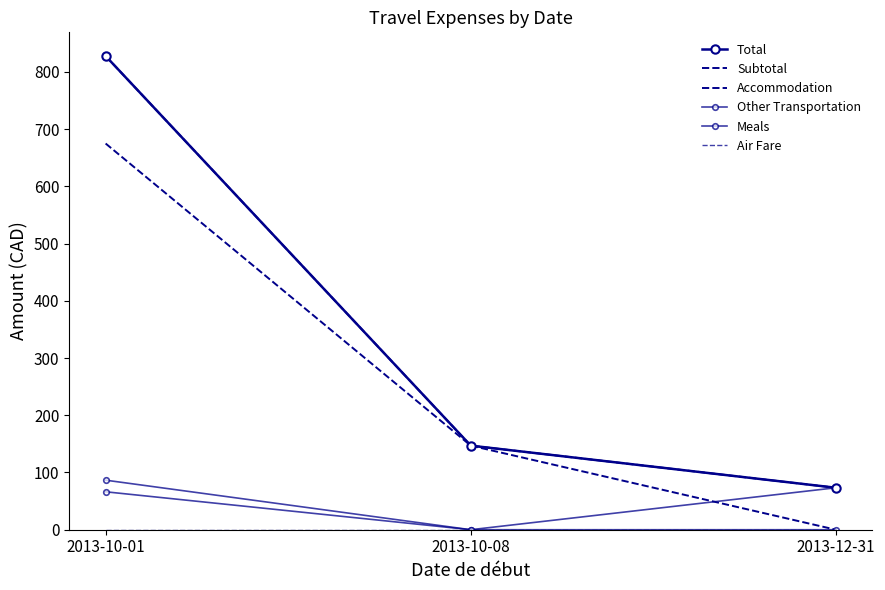

Reading left to right, what are all the values shown in this chart?

Total: 827.6	146.9	73.3
Subtotal: 827.6	146.9	73.3
Accommodation: 674.7	146.9	0.0
Other Transportation: 66.3	0.0	73.3
Meals: 86.6	0.0	0.0
Air Fare: 0.0	0.0	0.0